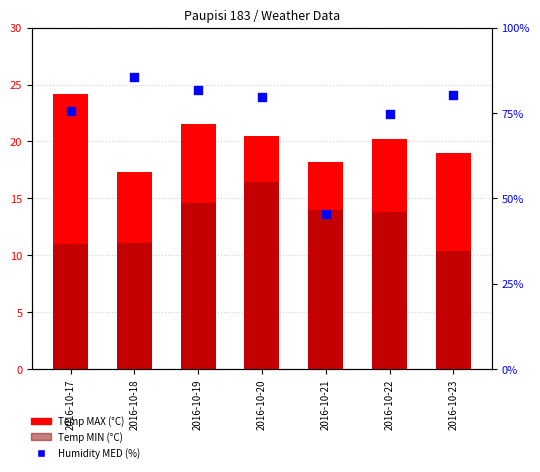

What is the total value across all series at 2016-10-20?

116.5